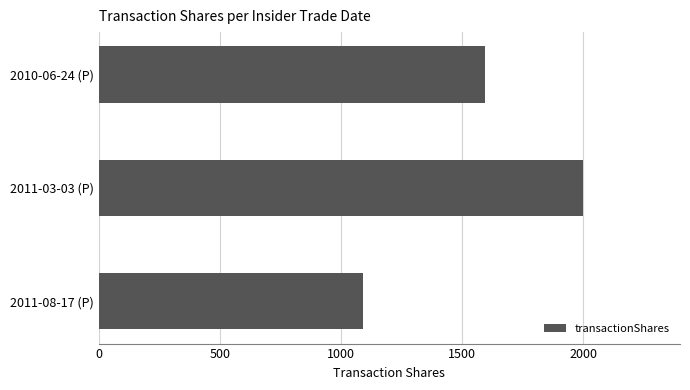

What is the change in value from 2011-03-03 (P) to 2010-06-24 (P)?

-407